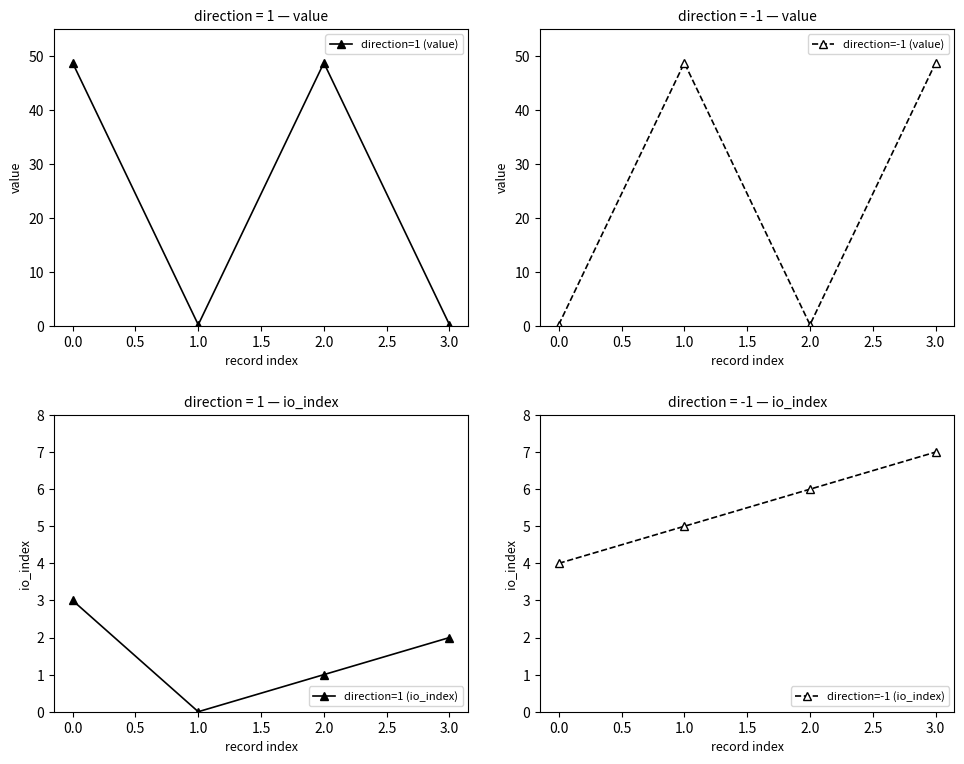

Is it true that direction=-1 (io_index) equals 9 at 2.0?

False